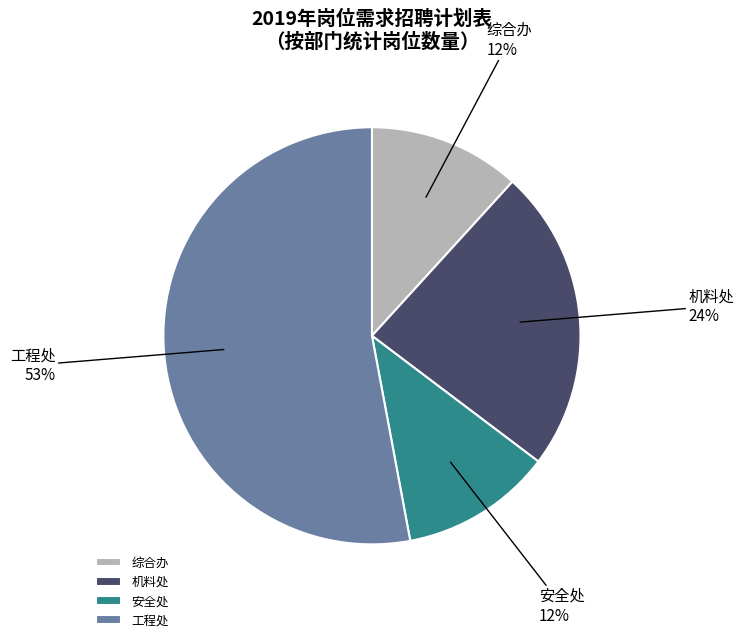

What is the majority slice?

工程处